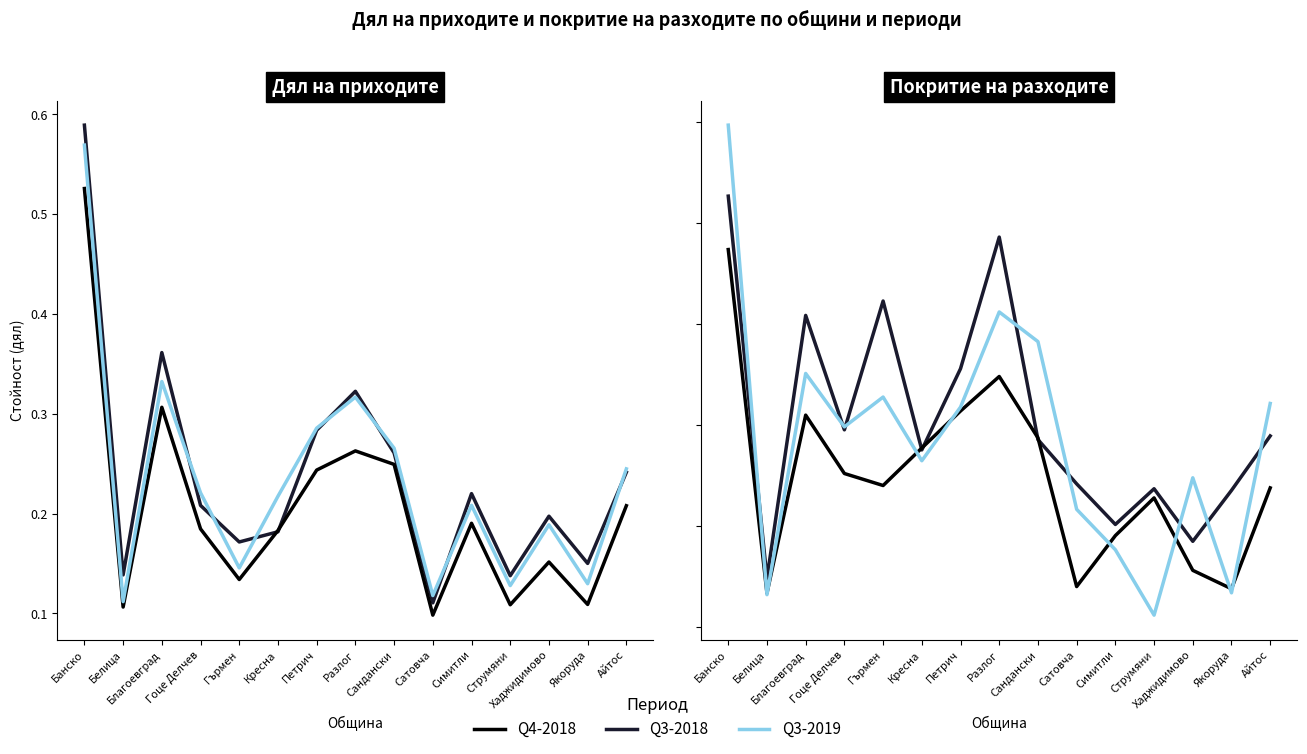

What is the difference between the second highest and minimum values in the Q4-2018 series?

0.4